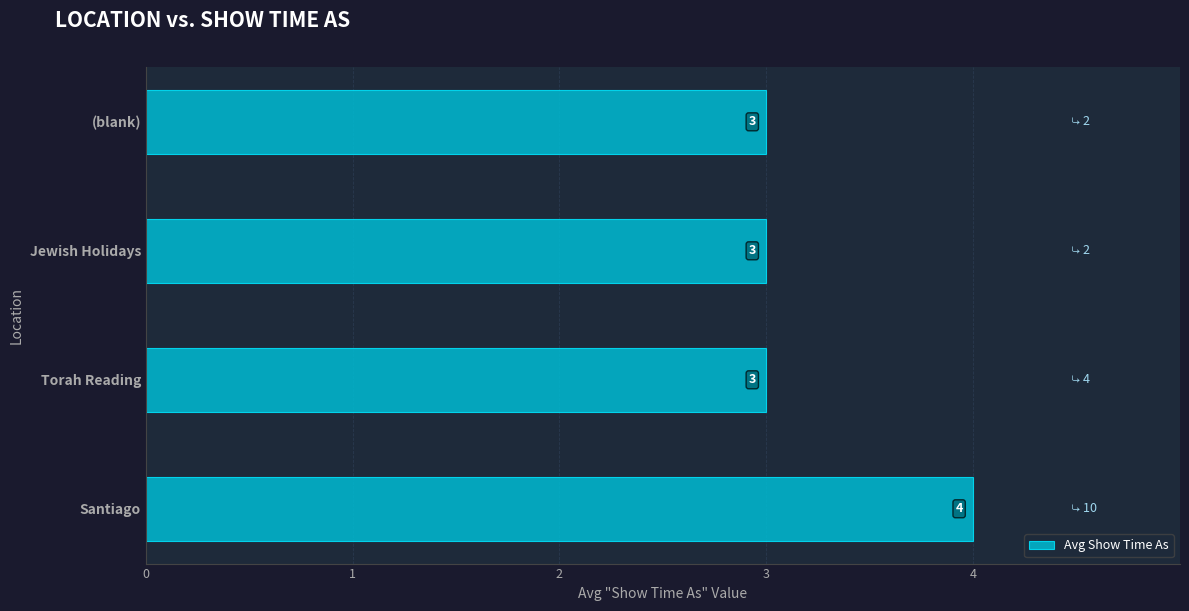

What is the average value?

3